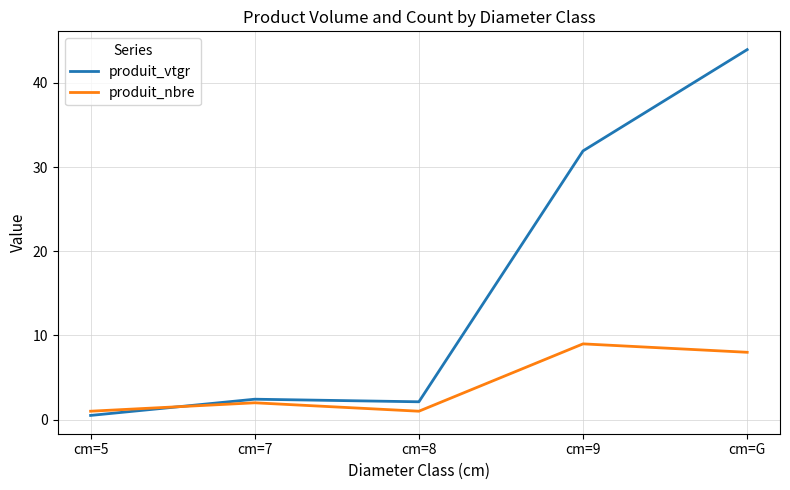

What is the maximum value shown in the chart?

44.0